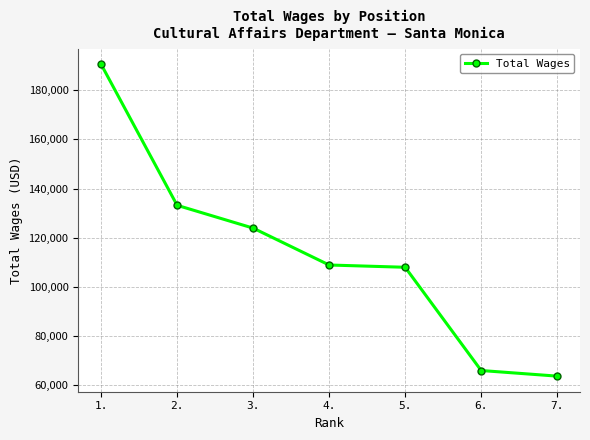

Which has a higher value, 6. or 7.?

6.